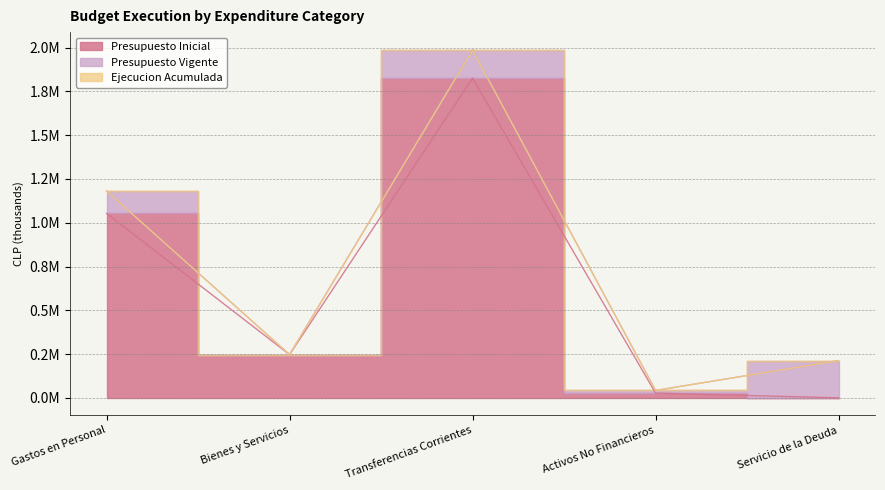

Which has a higher value, Transferencias Corrientes or Activos No Financieros?

Transferencias Corrientes